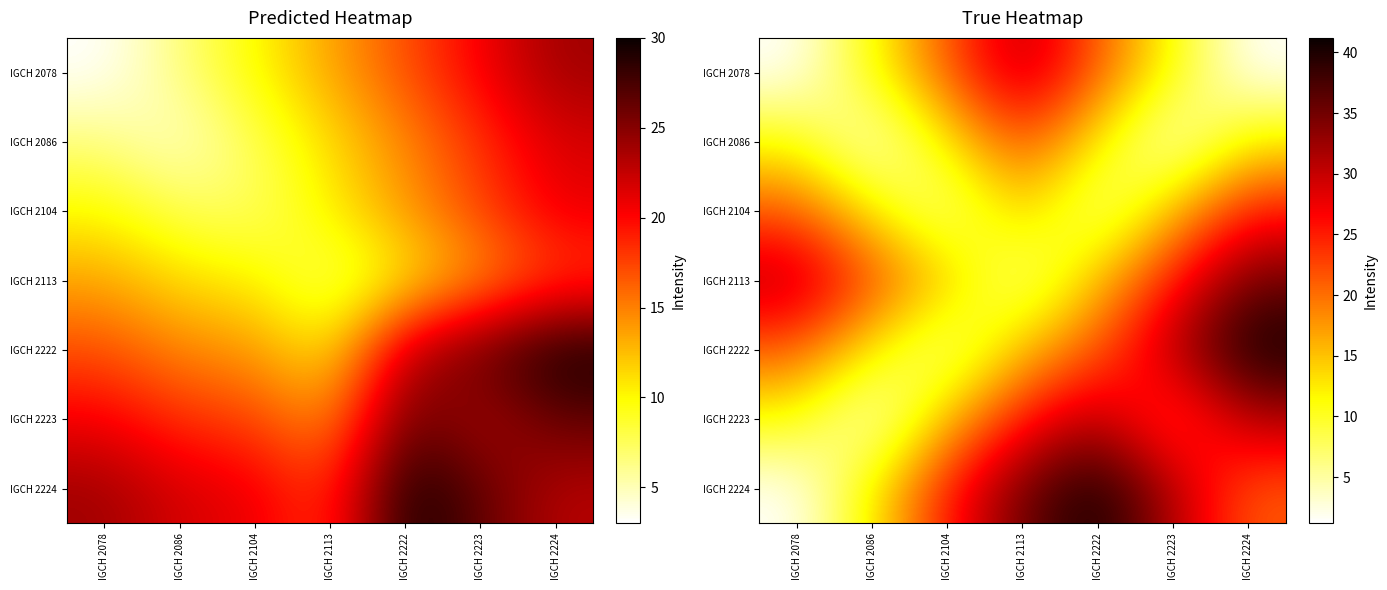

Read the IGCH 2222 value at IGCH 2078.

21.2